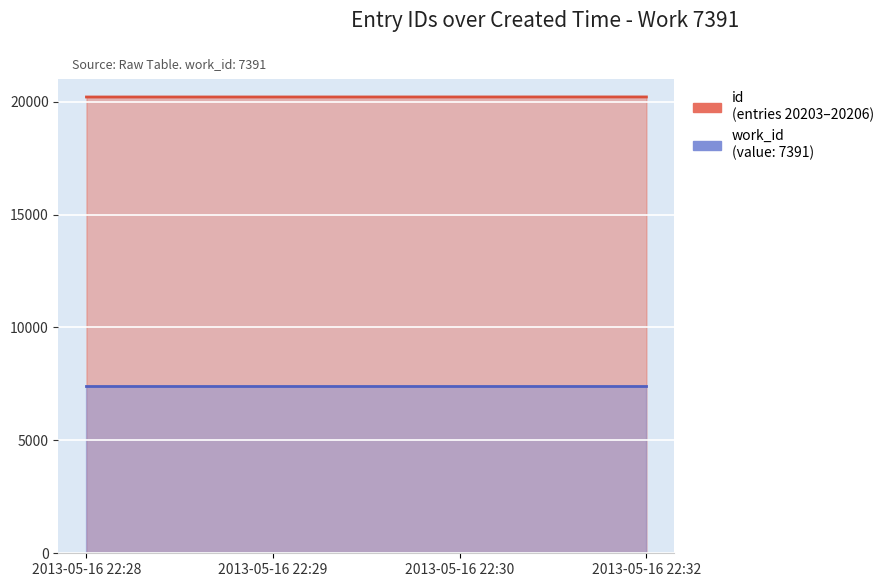

List the series in order of their peak value, highest first.

id, work_id